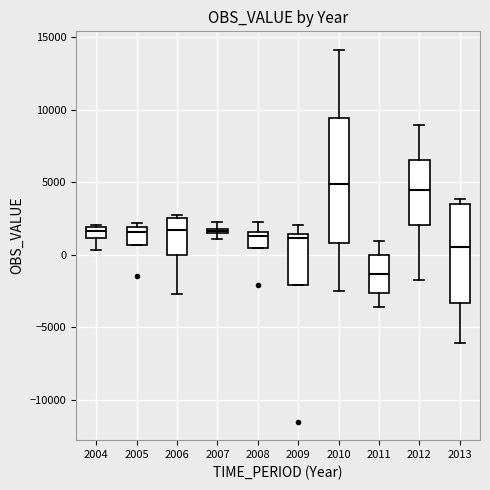

Which box's median line is the lowest?

2011